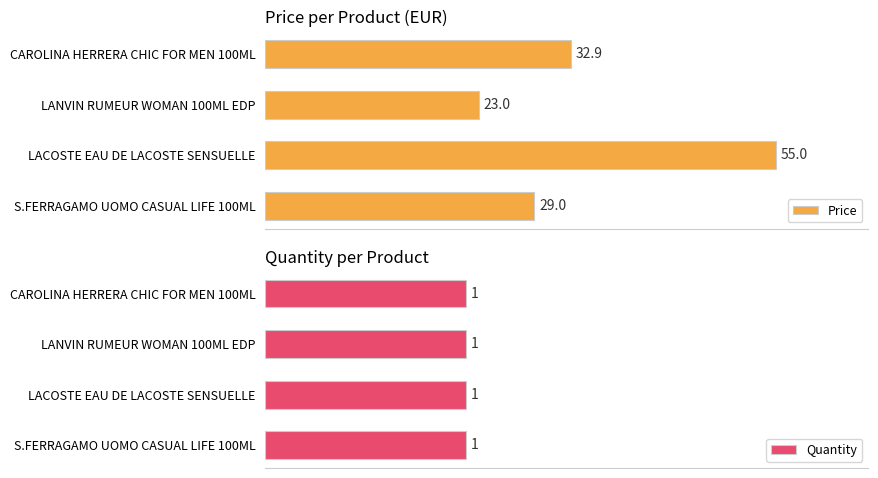

At which label is Price closest to 39?

CAROLINA HERRERA CHIC FOR MEN 100ML